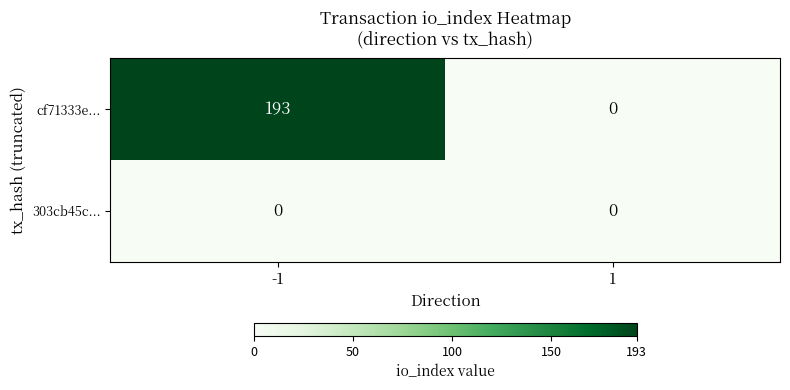

What is the highest value of the cf71333e... series?

193